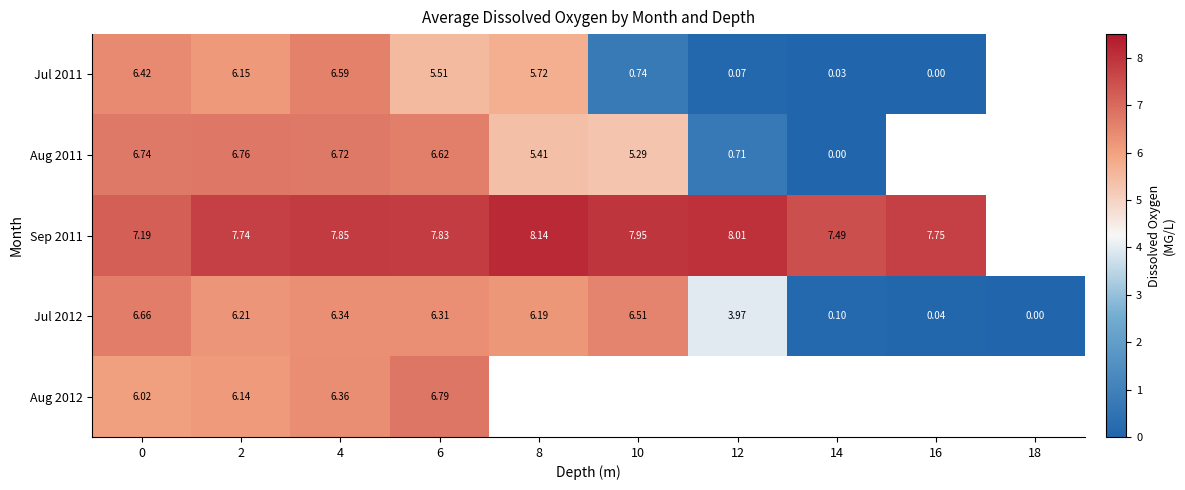

How many categories are shown in the chart?

10